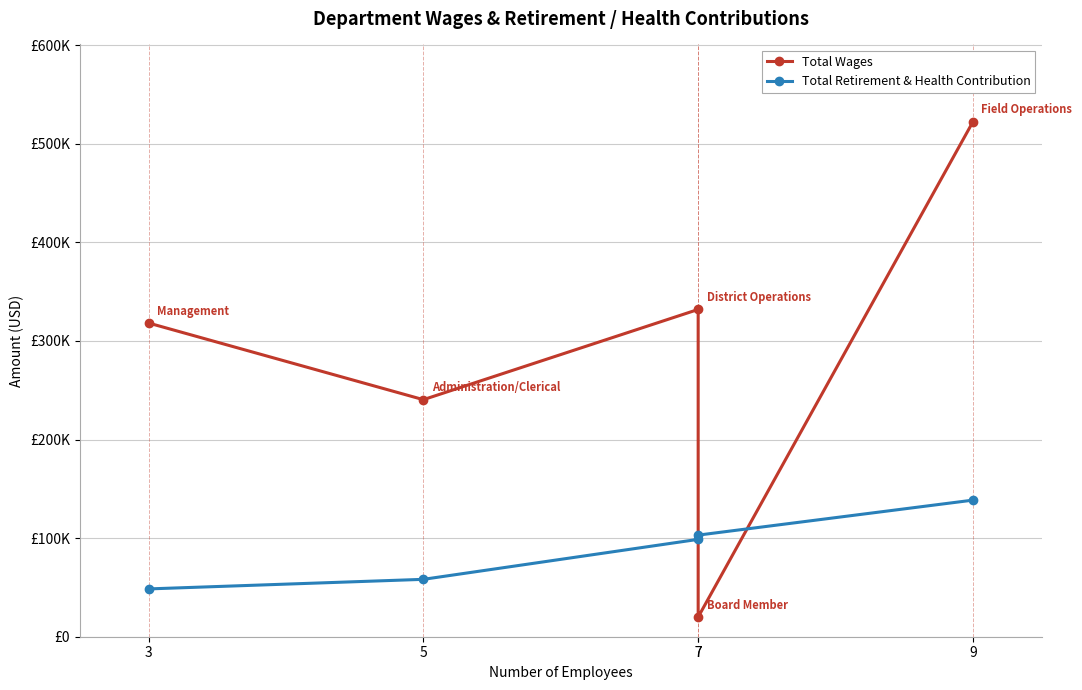

True or false: Total Retirement & Health Contribution has more than 2 points higher than both neighbors.

False